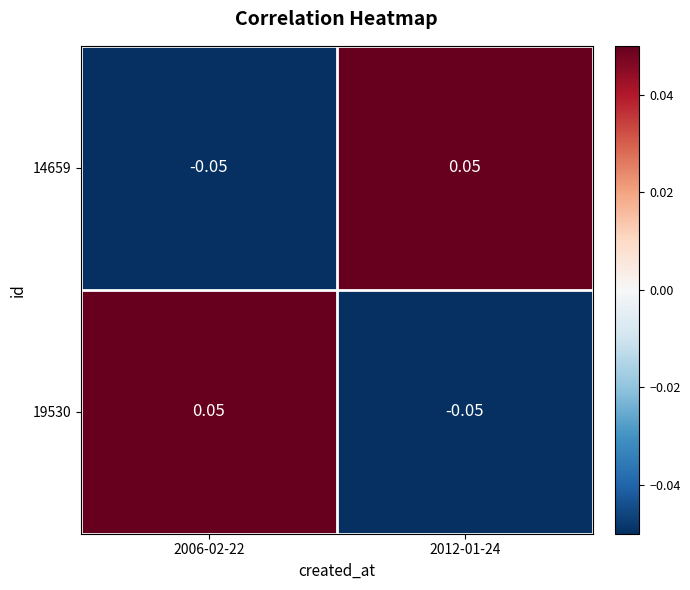

Count the number of data series in this chart.

2